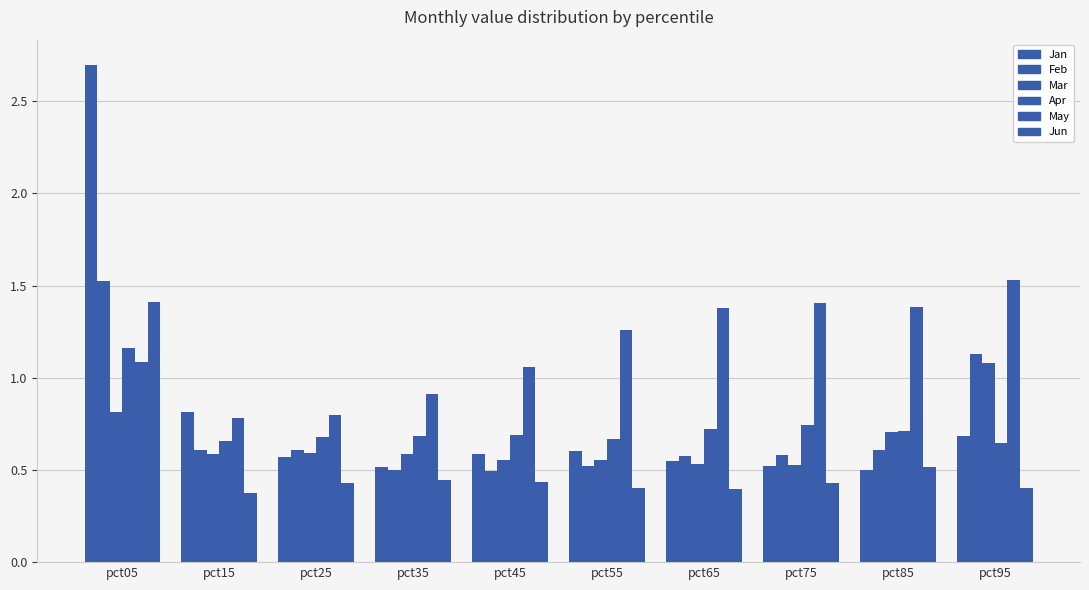

Which series has the widest spread of values?

Jan